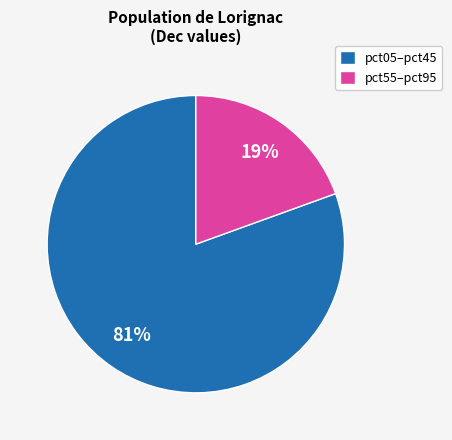

Which category has the smallest portion of the pie?

pct55–pct95